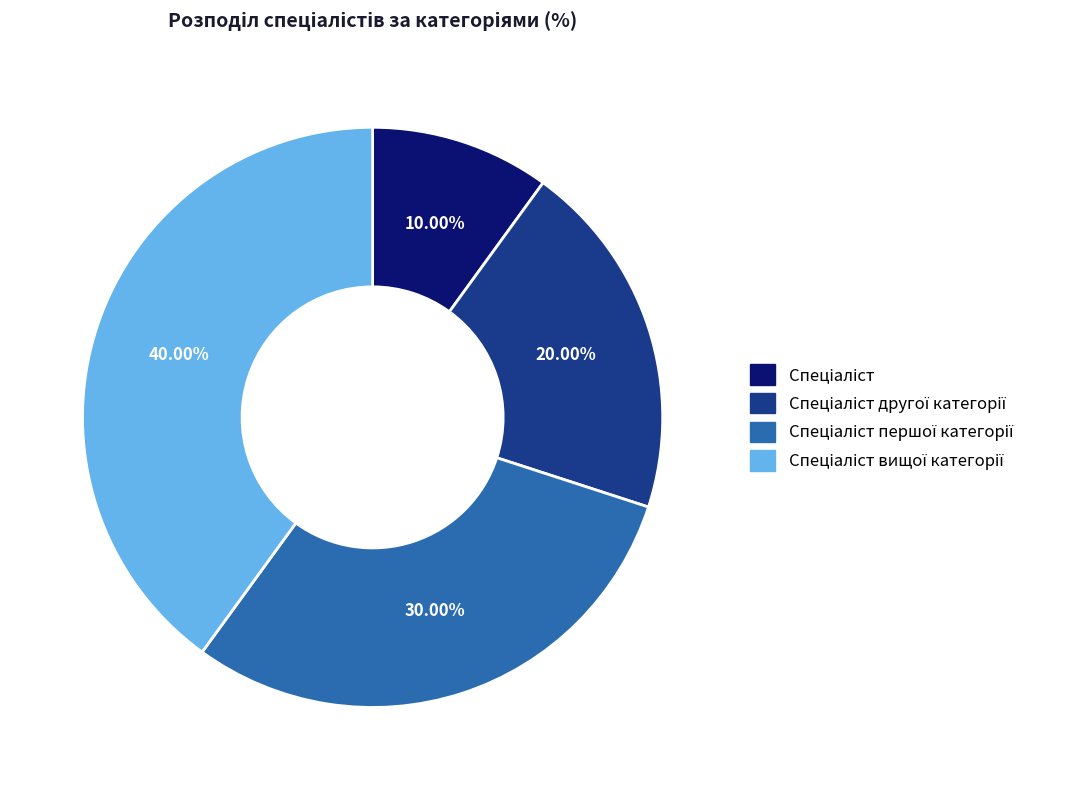

Is there any slice that represents more than half of the pie?

No